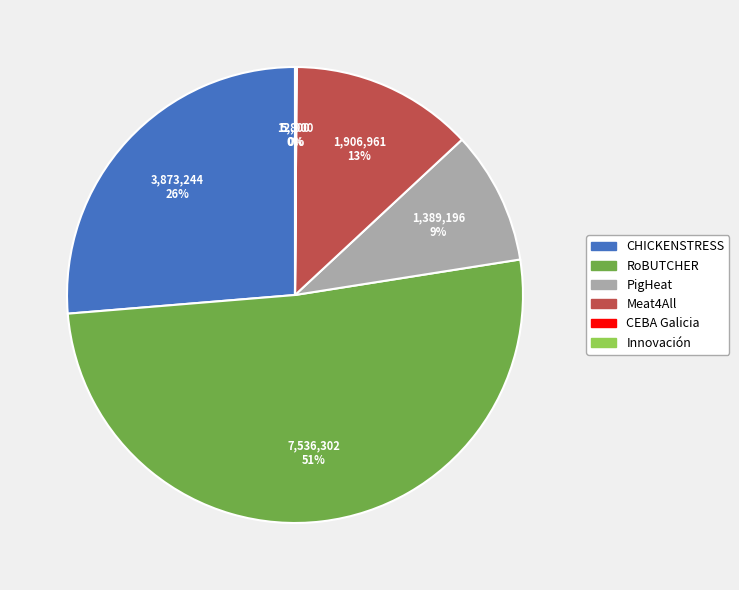

Is it true that Meat4All is 1% of the pie?

False